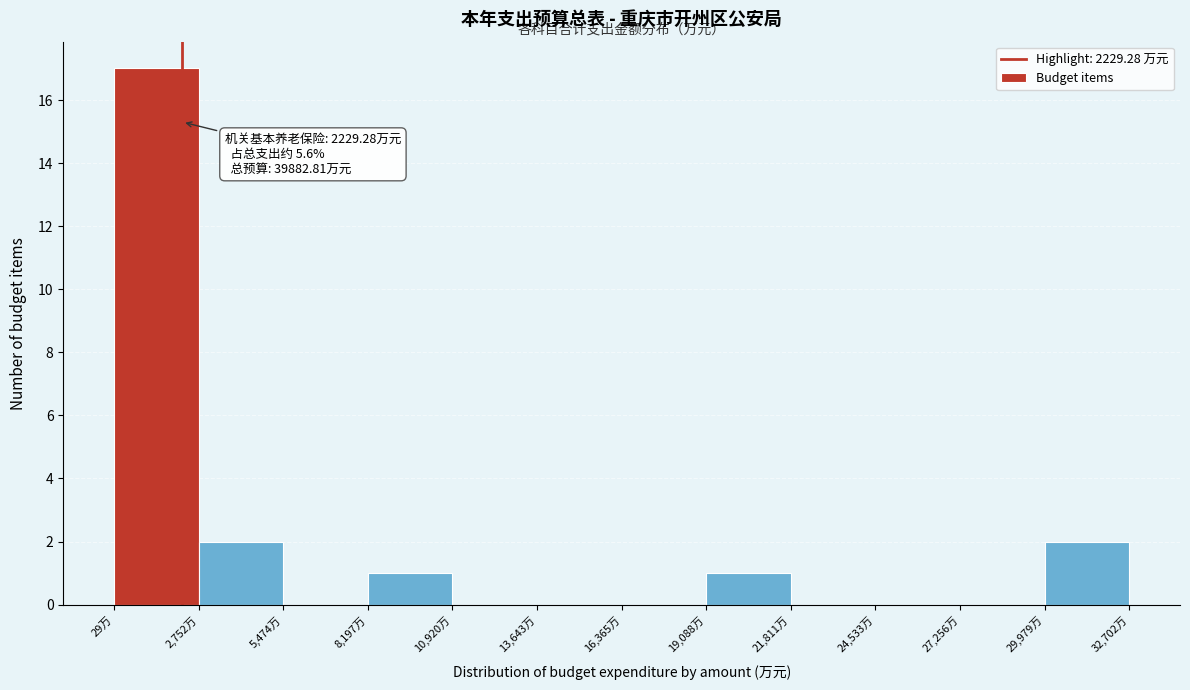

Over which range of the x-axis is the bar tallest?

0 to 3000